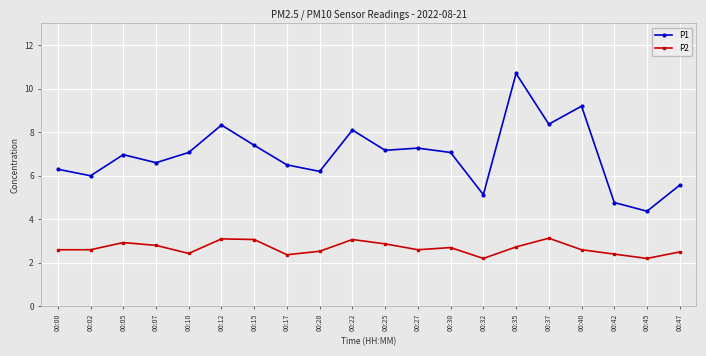

True or false: P2 and P1 cross at least once.

False